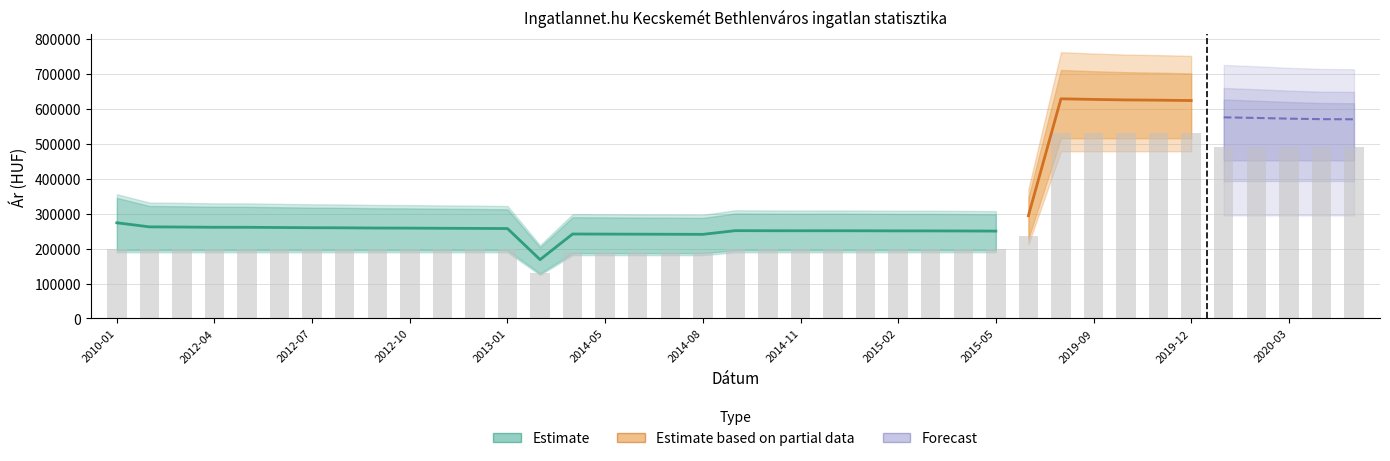

What is the difference between the highest and lowest values at 2015-03?

103268